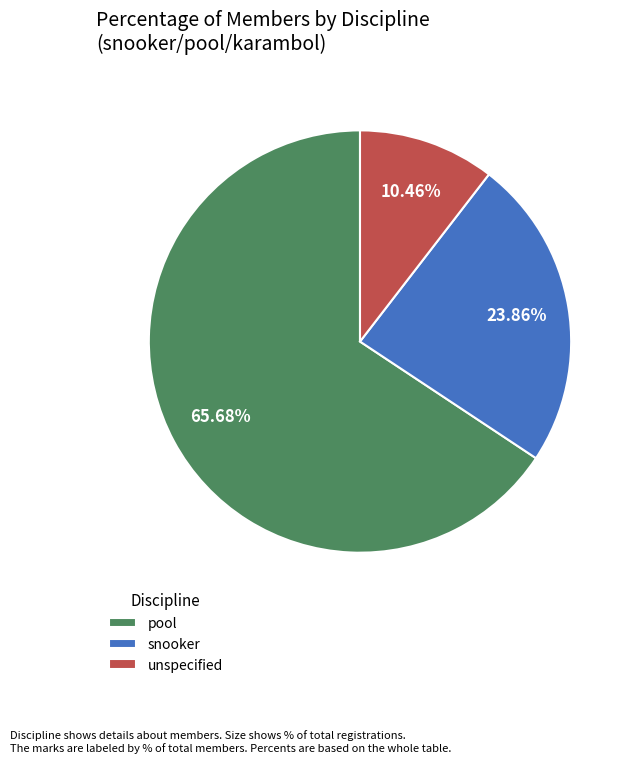

Is there a majority slice in this chart?

Yes